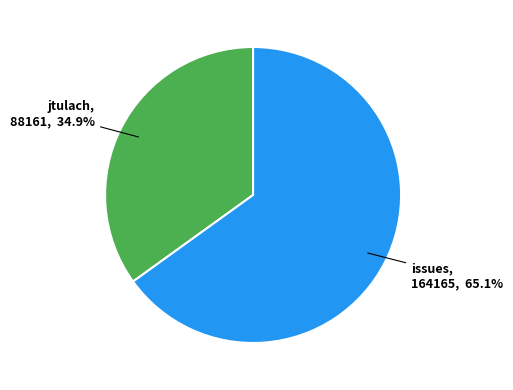

Is there a majority slice in this chart?

Yes